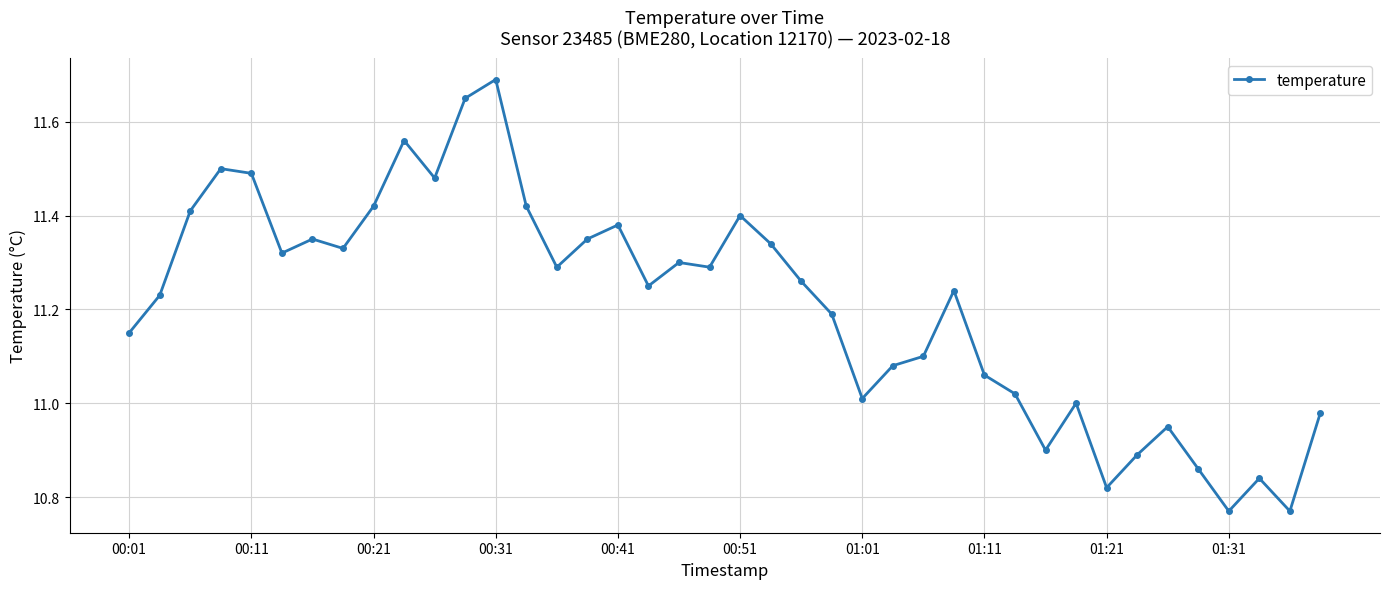

What is the sum of all values?

448.3